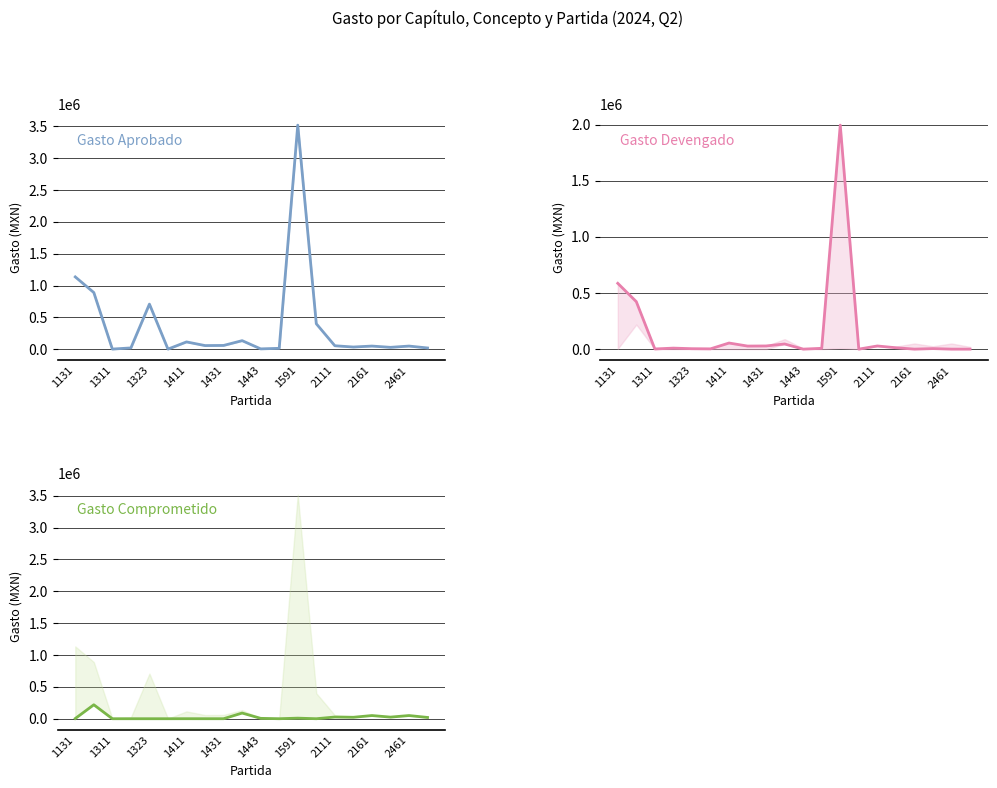

What are all the series names shown in the legend?

Gasto aprobado, Gasto devengado, Gasto comprometido